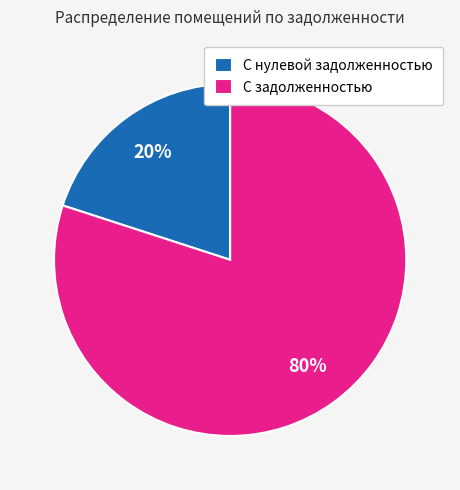

Which has a higher value, С задолженностью or С нулевой задолженностью?

С задолженностью